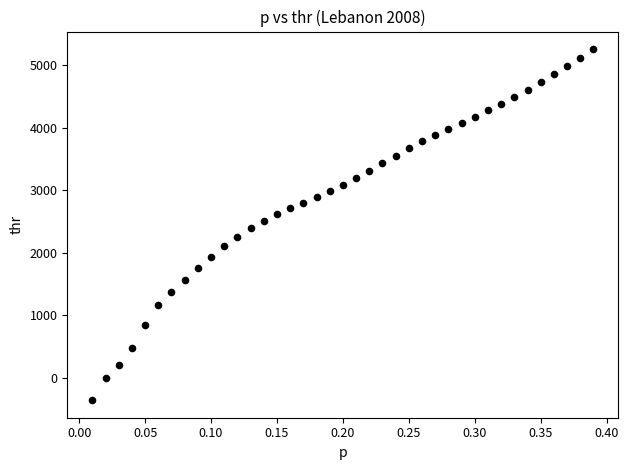

What is the range of Y values (max minus min)?

5619.1